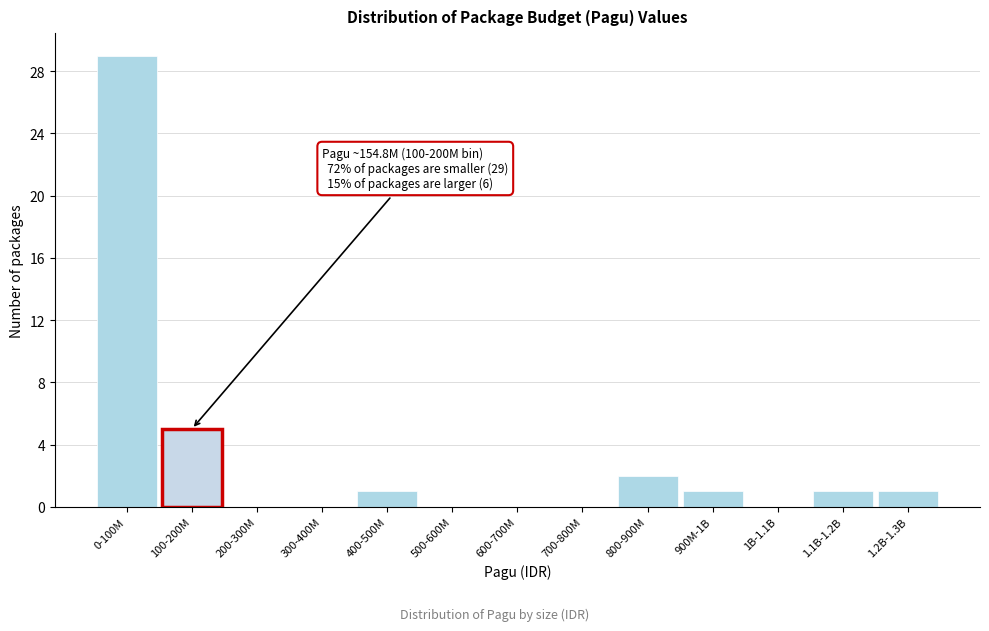

Reading left to right, list all the values displayed in this chart.

0-100M=29	100-200M=5	200-300M=0	300-400M=0	400-500M=1	500-600M=0	600-700M=0	700-800M=0	800-900M=2	900M-1B=1	1B-1.1B=0	1.1B-1.2B=1	1.2B-1.3B=1